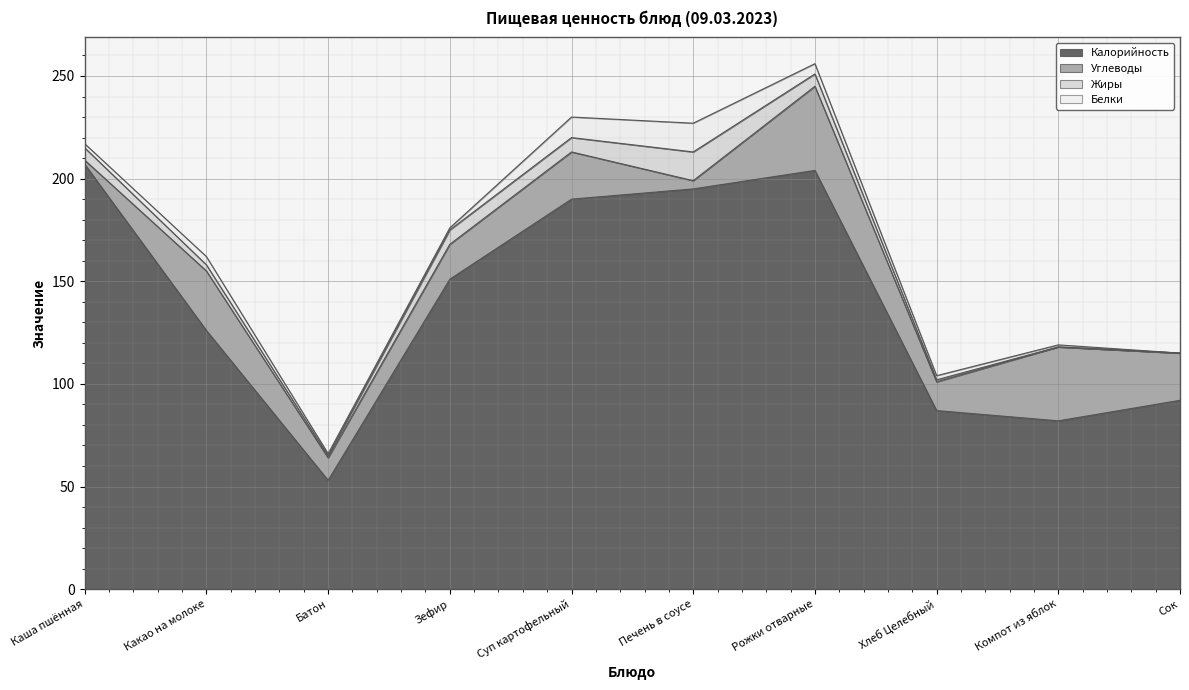

How many data points does each series have?

10